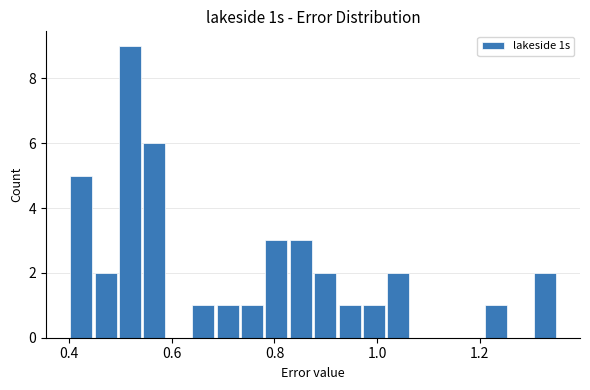

Around what value on the x-axis is the tallest bar? Give the approximate position of its centre, as read against the axis.

0.52